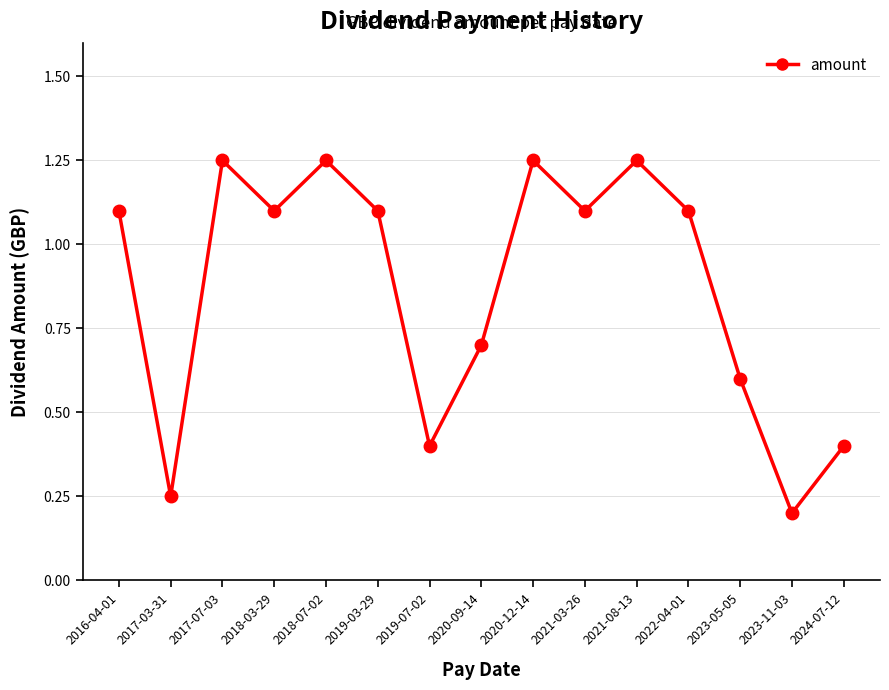

The chart shows a value of 1.1 at 2016-04-01. True or false?

True